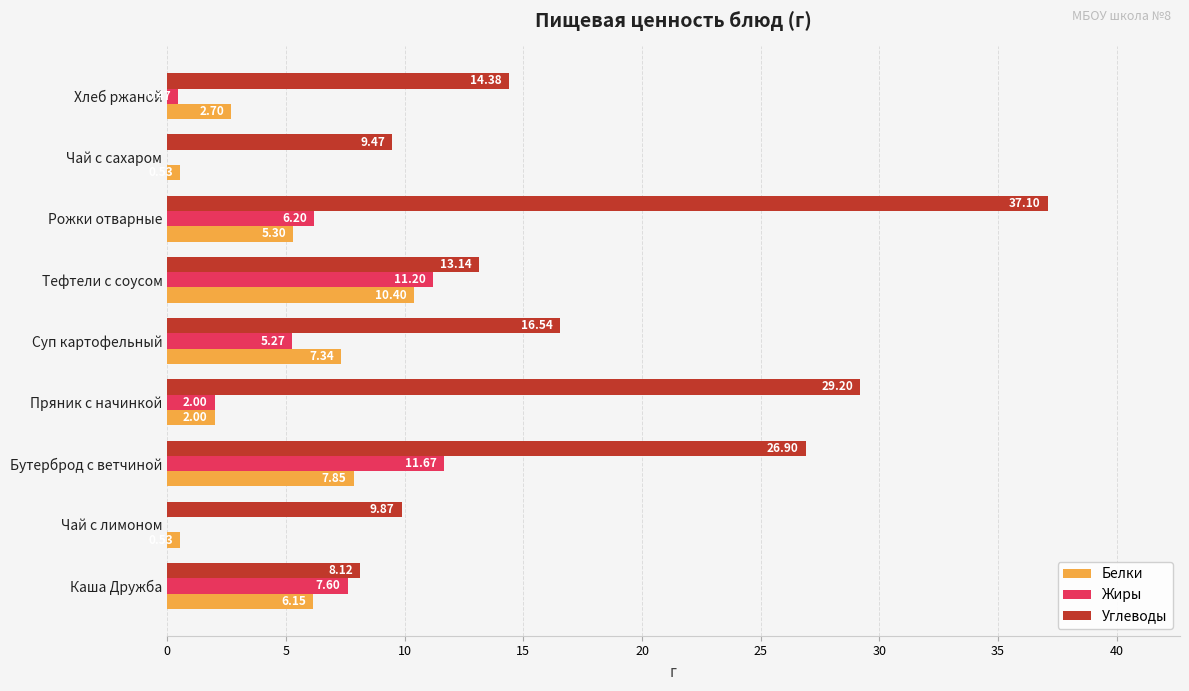

What are all the series names shown in the legend?

Белки, Жиры, Углеводы